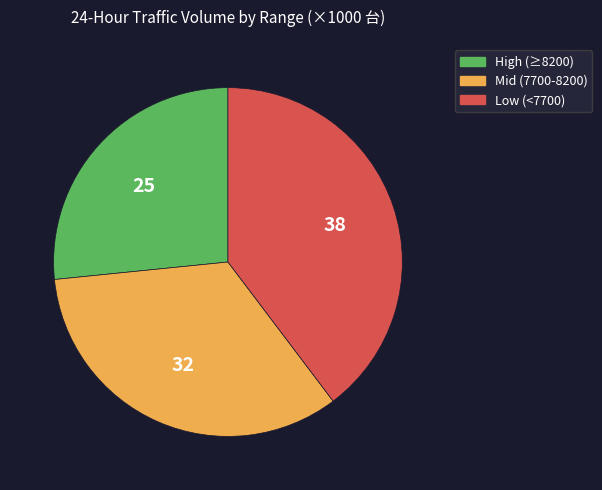

What is the ratio of the value at Low (<7700) to the value at Mid (7700-8200)?

1.2